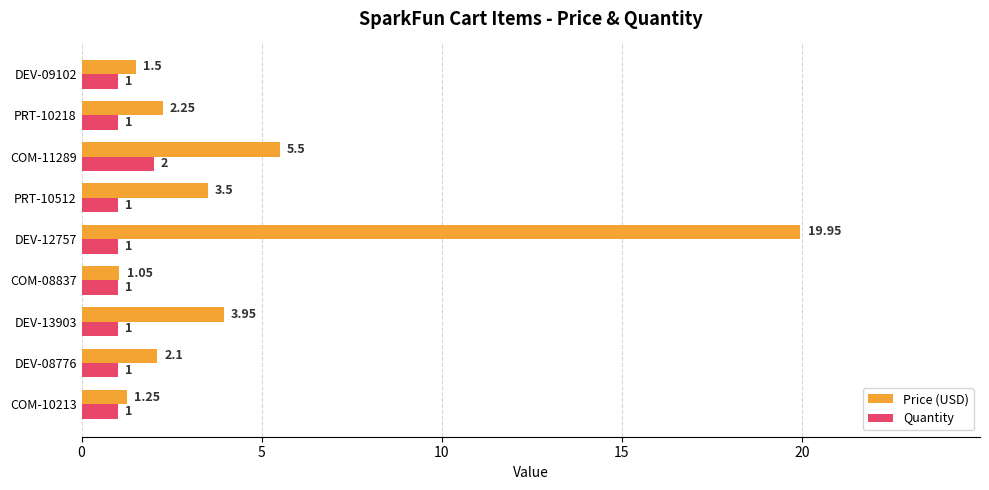

What is the average value of the Price (USD) series?

4.6